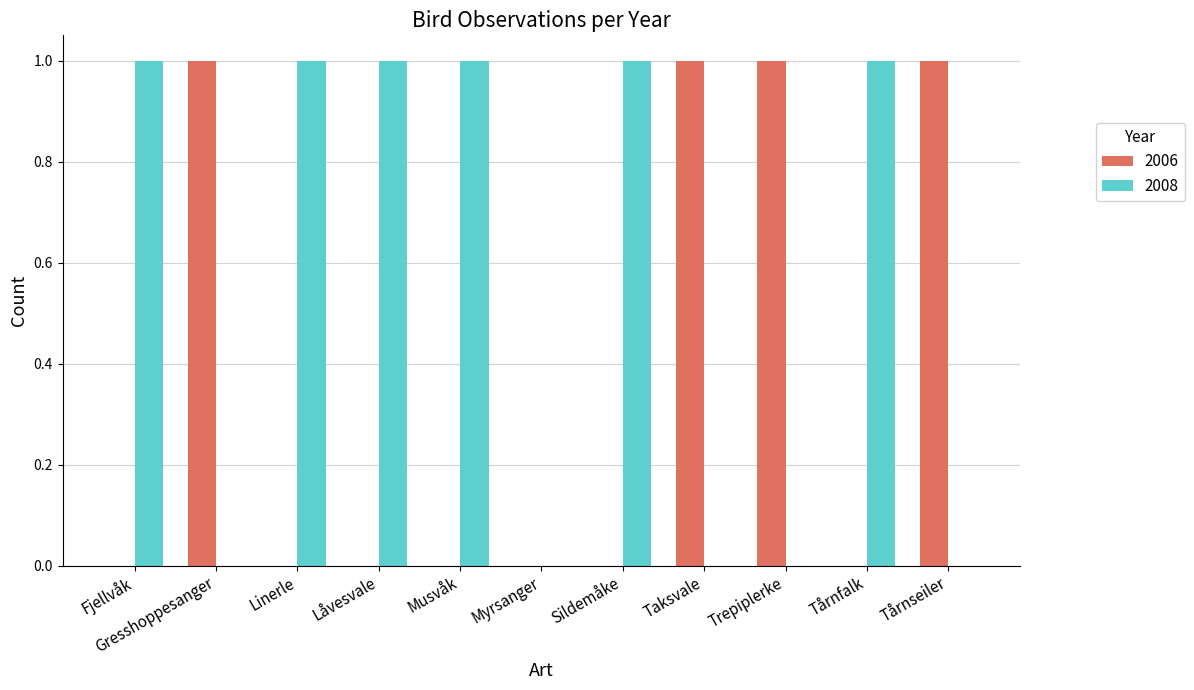

Is the value of 2008 at Musvåk greater than the value of 2006 at Sildemåke?

Yes